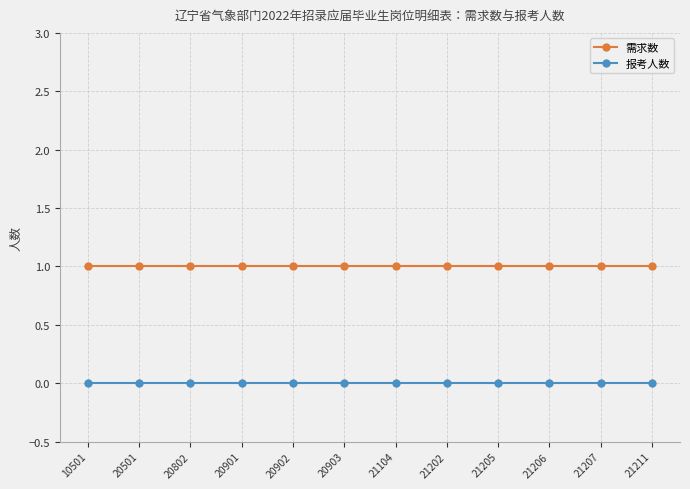

What are all the series names shown in the legend?

需求数, 报考人数